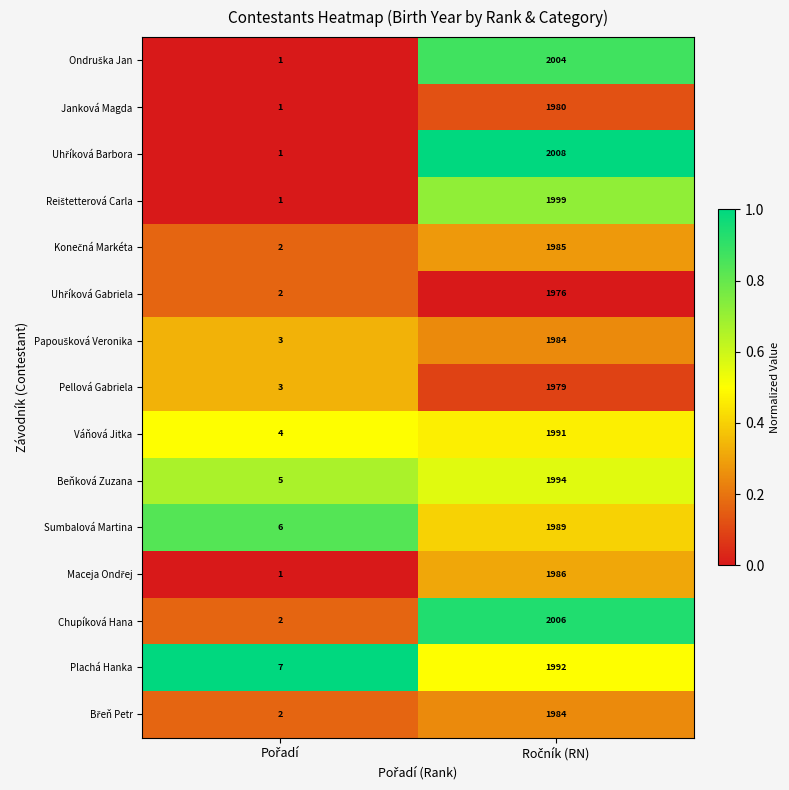

How many data points does each series have?

2